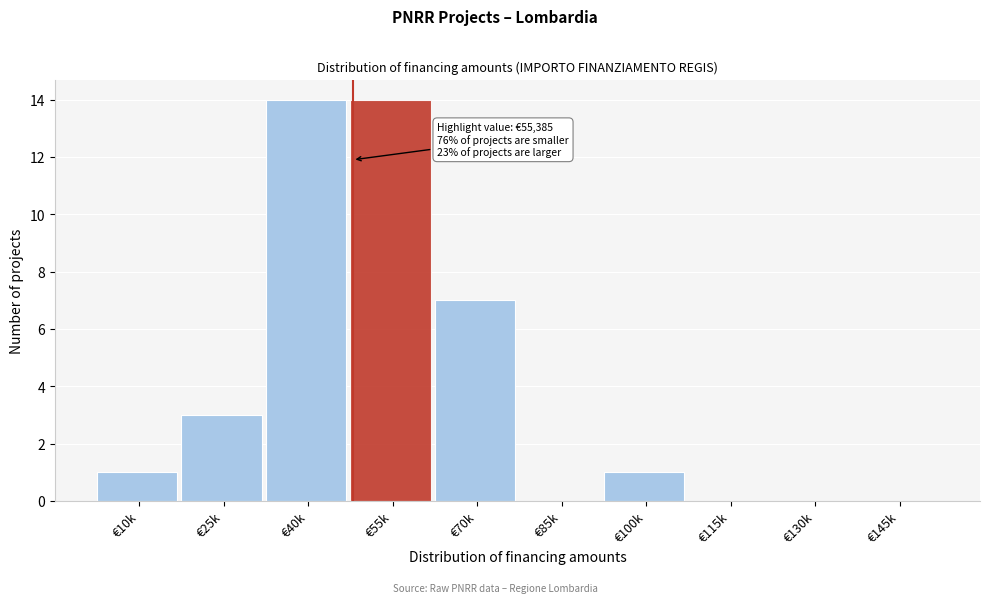

Reading right to left, transcribe all the data shown in this chart.

€145k=0	€130k=0	€115k=0	€100k=1	€85k=0	€70k=7	€55k=14	€40k=14	€25k=3	€10k=1